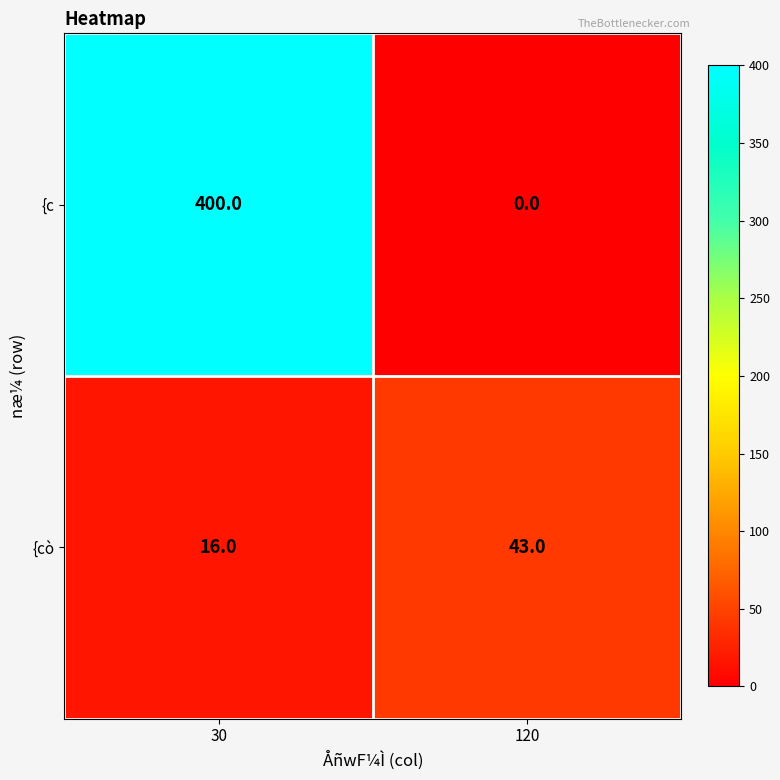

How many data points in {cò are less than 43?

1